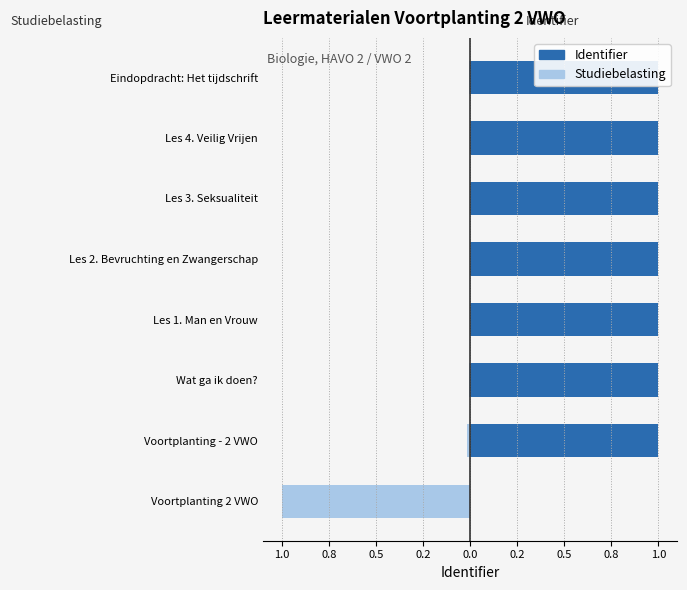

What is the sum of all Identifier values?

7.0